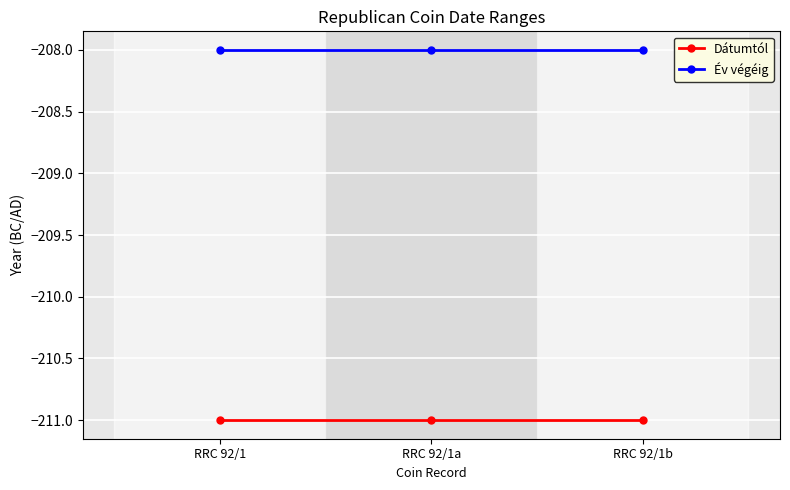

Where is Dátumtól nearest to the value -211?

RRC 92/1